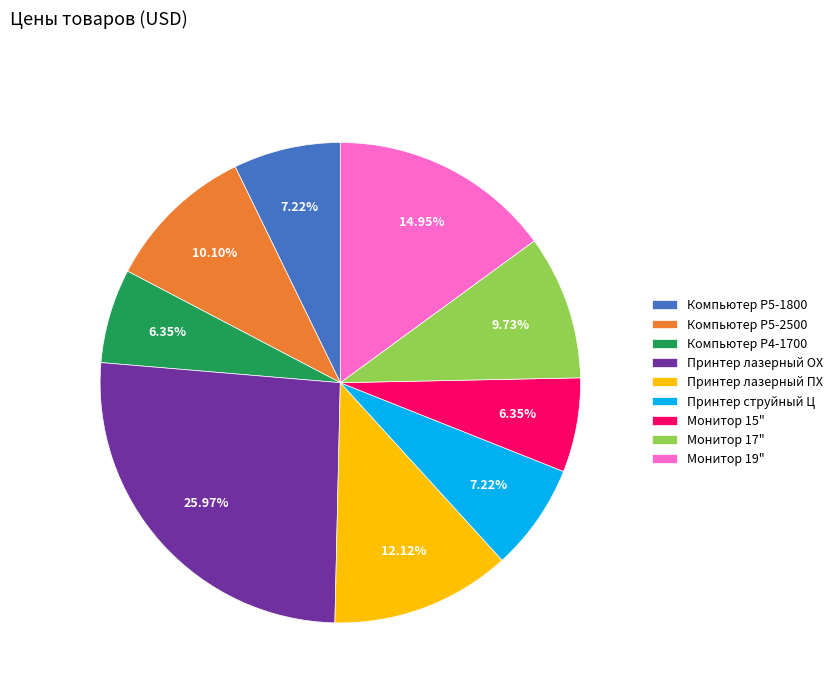

How many segments does this pie chart have?

9